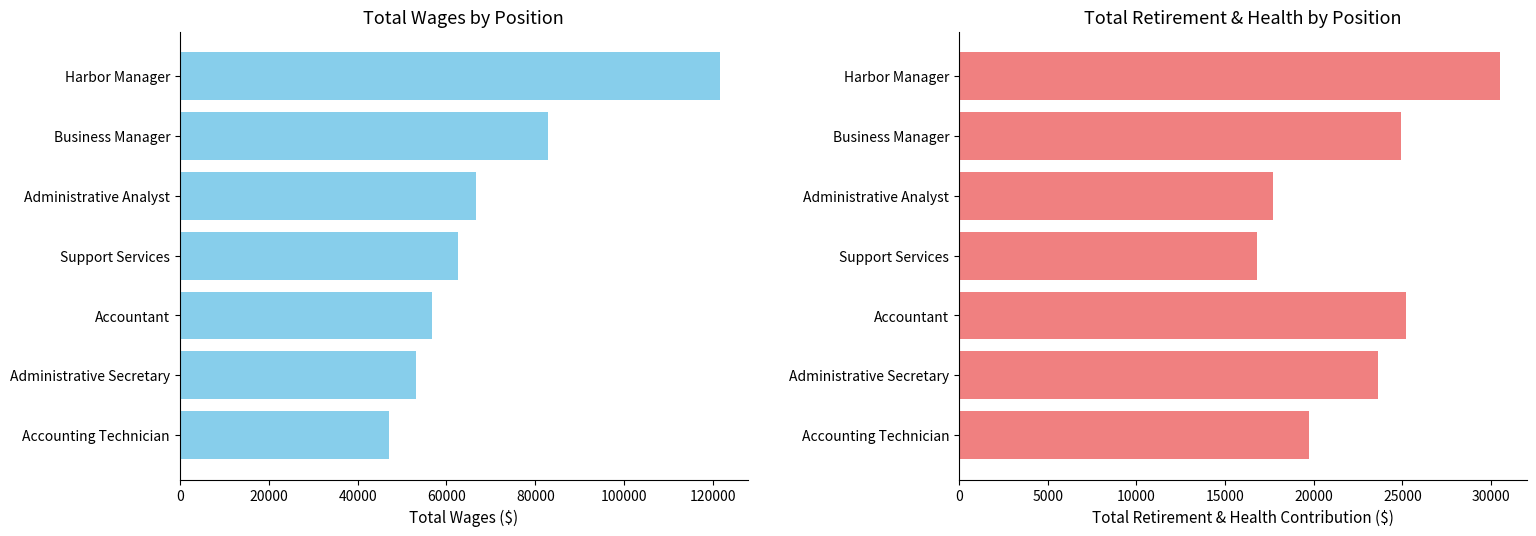

Reading left to right, what are all the values shown in this chart?

Total Wages: 121655	82902	66686	62610	56701	53225	46972
Total Retirement & Health Contribution: 30488	24913	17684	16813	25204	23613	19718